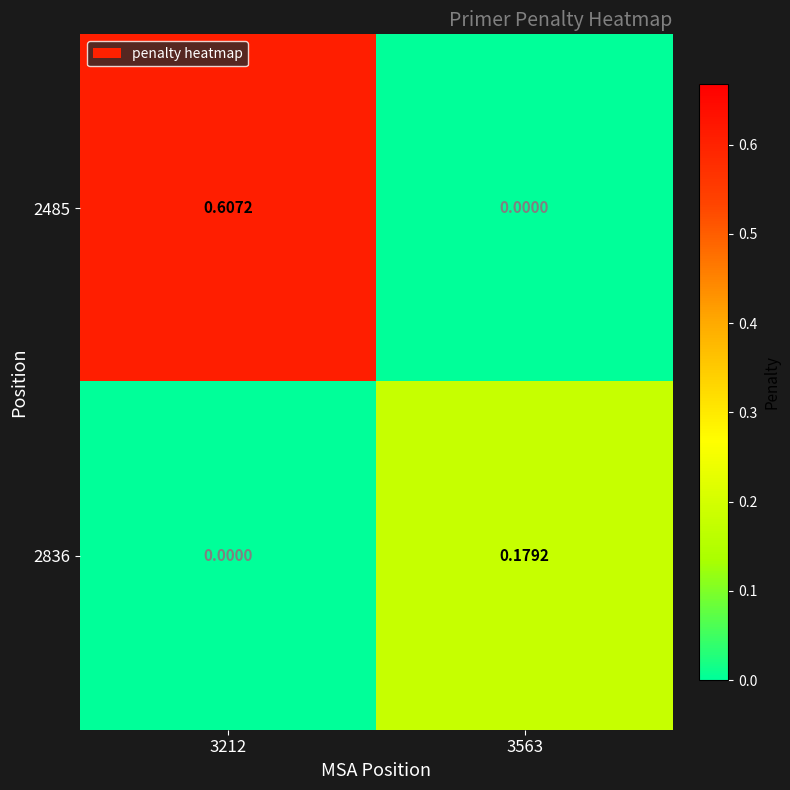

How many series are shown in this chart?

2